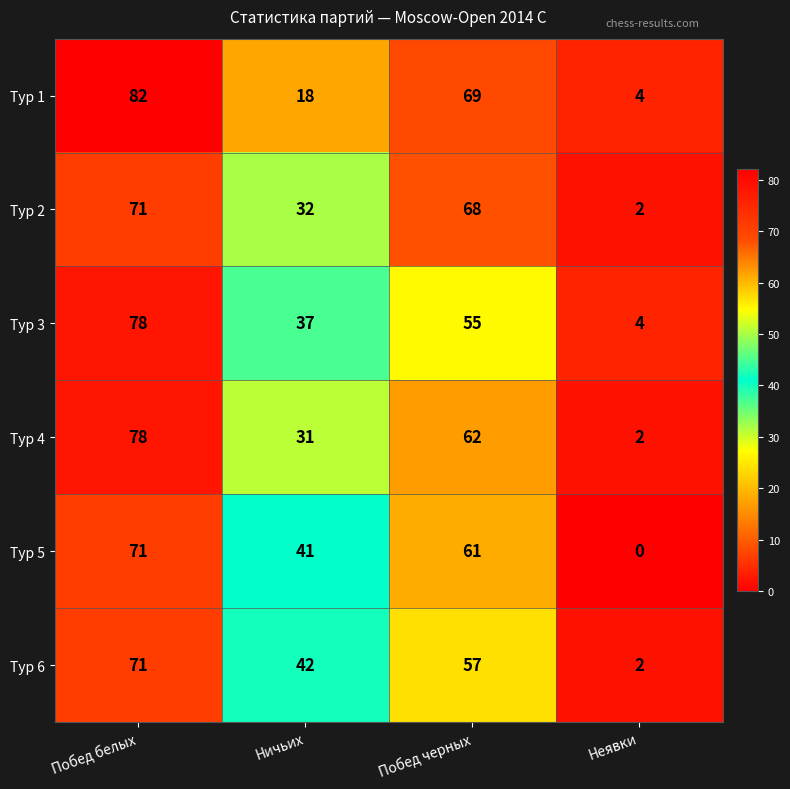

What is the maximum value for Тур 5?

71